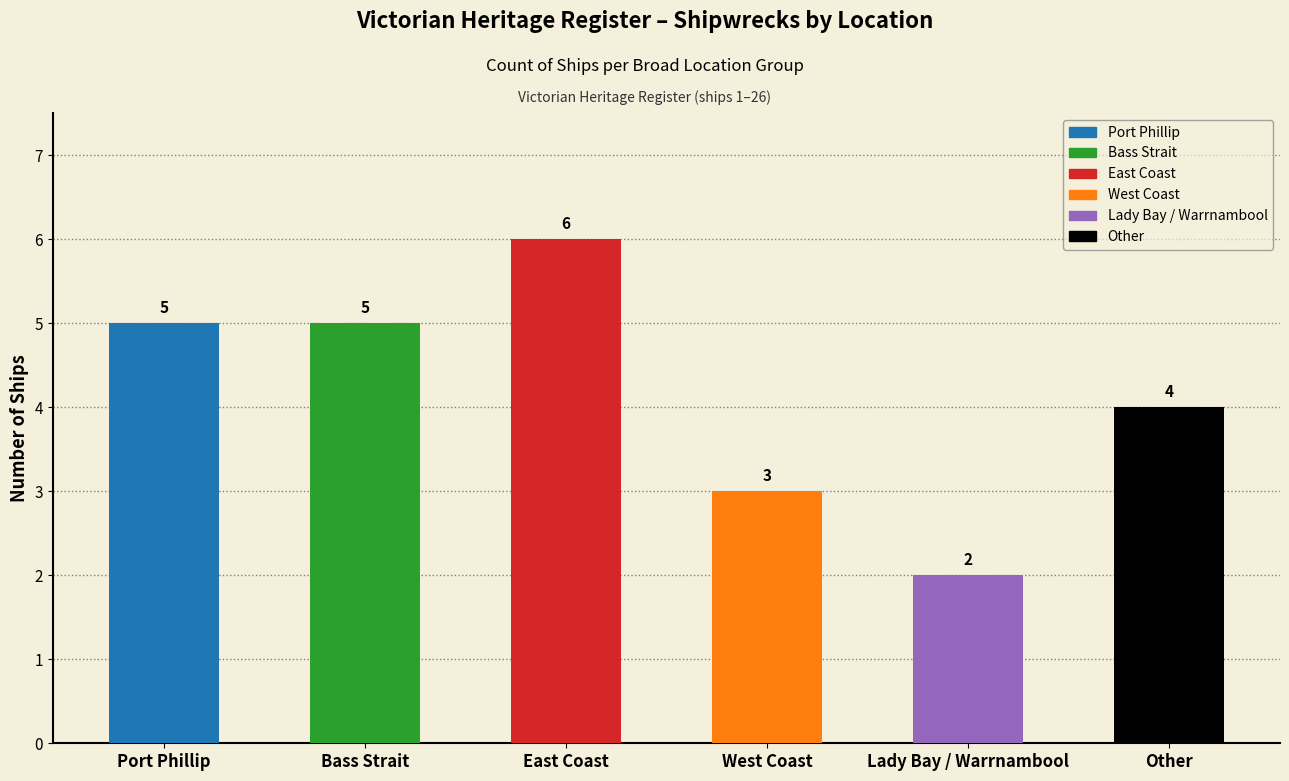

Which has a higher value, East Coast or Port Phillip?

East Coast